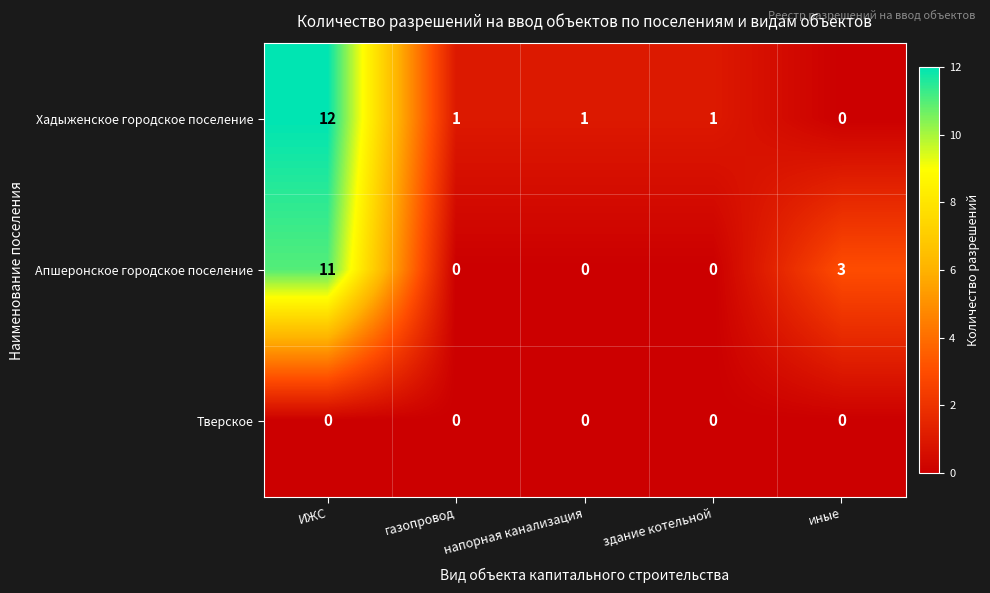

What is the maximum value shown in the chart?

12